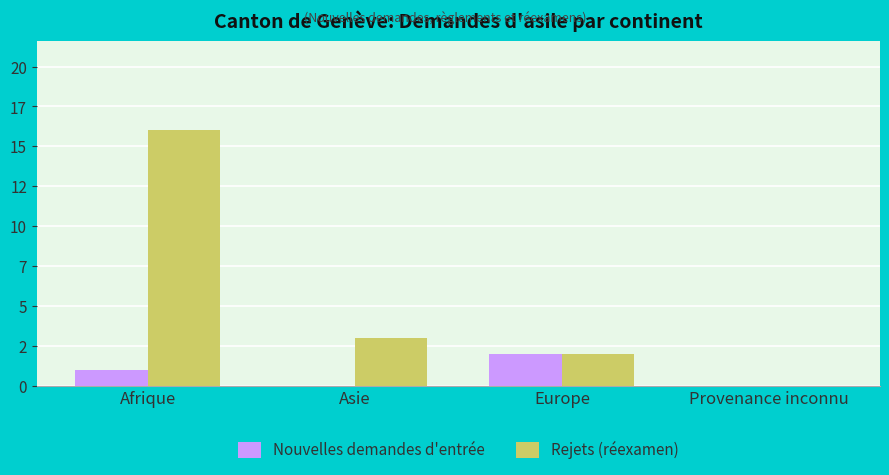

Which series has the widest spread of values?

Rejets (réexamen)